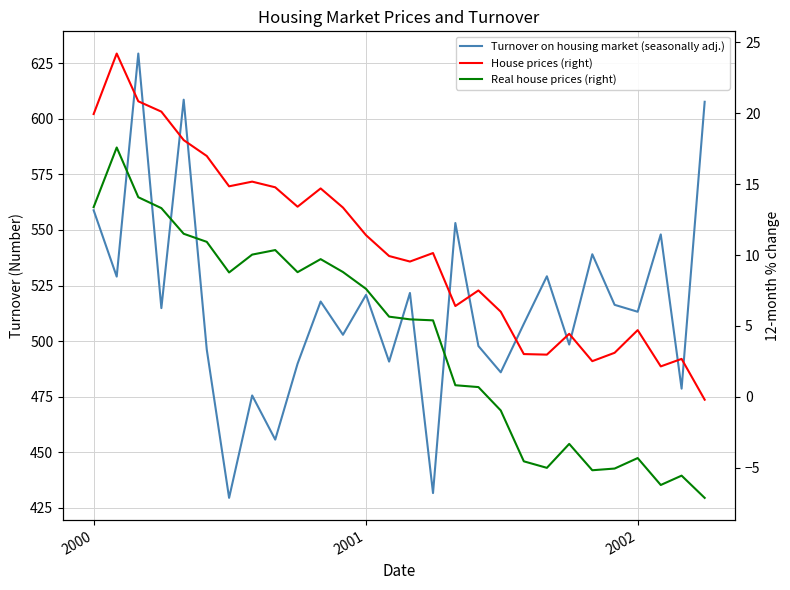

How many values in the Real house prices (right) series exceed 5?

16